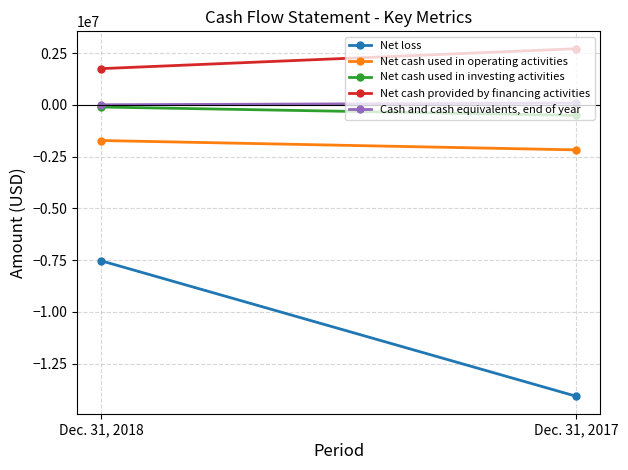

Which series has the widest spread of values?

Net loss